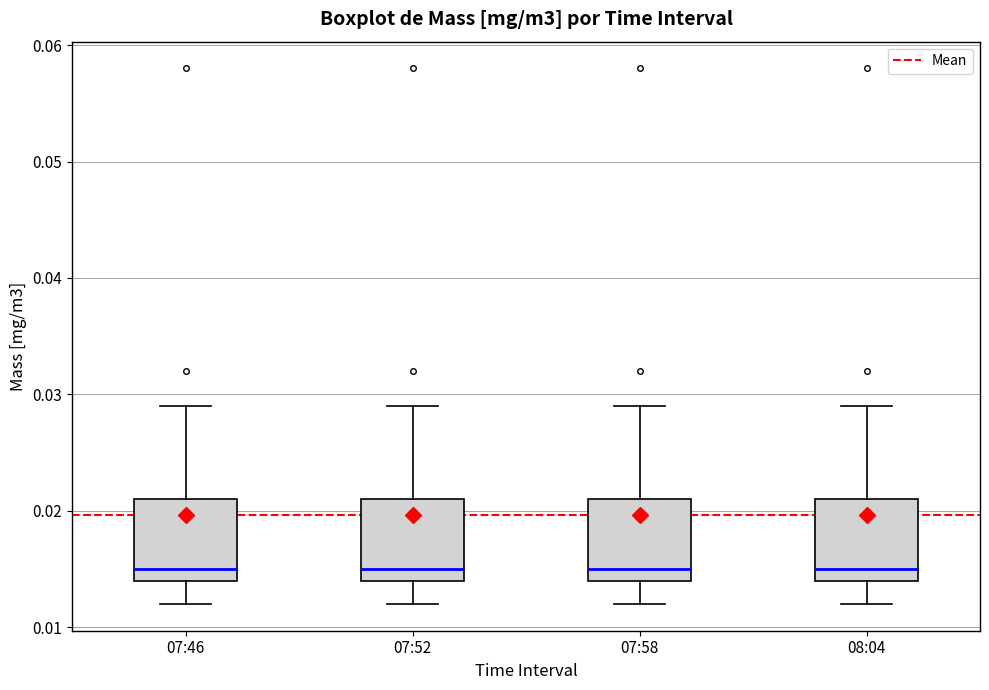

Reading left to right, transcribe this box plot: for each box, give where its median line is, the range the box spans, and where its two whiskers end, as read against the y-axis. The values are not printed on the chart, so give them approximately, as read against the axis.

07:46: median 0.015, box 0.014 to 0.021, whiskers 0.012 to 0.029
07:52: median 0.015, box 0.014 to 0.021, whiskers 0.012 to 0.029
07:58: median 0.015, box 0.014 to 0.021, whiskers 0.012 to 0.029
08:04: median 0.015, box 0.014 to 0.021, whiskers 0.012 to 0.029